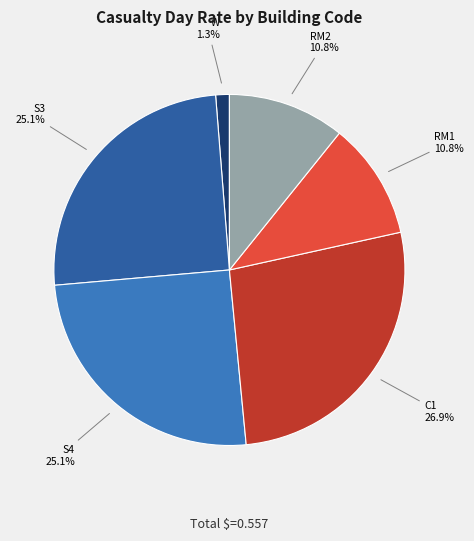

What is the smallest slice in the pie chart?

W